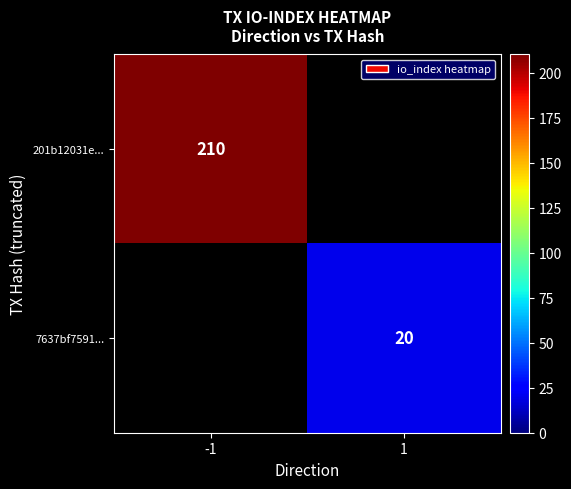

The 201b12031e... series shows 335 at -1. True or false?

False